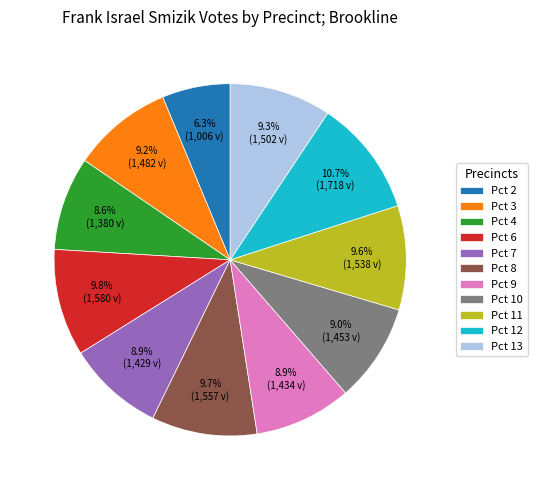

How many segments does this pie chart have?

11